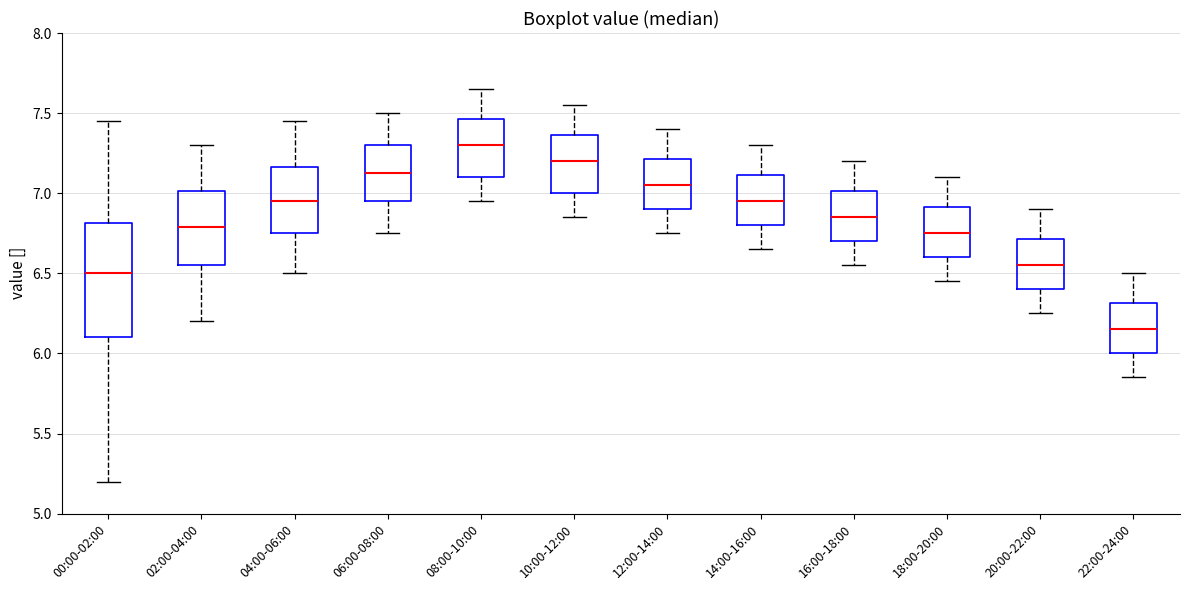

Reading left to right, transcribe this box plot: for each box, give where its median line is, the range the box spans, and where its two whiskers end, as read against the y-axis. The values are not printed on the chart, so give them approximately, as read against the axis.

00:00-02:00: median 6.50, box 6.10 to 6.80, whiskers 5.20 to 7.45
02:00-04:00: median 6.80, box 6.55 to 7.00, whiskers 6.20 to 7.30
04:00-06:00: median 6.95, box 6.75 to 7.15, whiskers 6.50 to 7.45
06:00-08:00: median 7.15, box 6.95 to 7.30, whiskers 6.75 to 7.50
08:00-10:00: median 7.30, box 7.10 to 7.45, whiskers 6.95 to 7.65
10:00-12:00: median 7.20, box 7.00 to 7.35, whiskers 6.85 to 7.55
12:00-14:00: median 7.05, box 6.90 to 7.20, whiskers 6.75 to 7.40
14:00-16:00: median 6.95, box 6.80 to 7.10, whiskers 6.65 to 7.30
16:00-18:00: median 6.85, box 6.70 to 7.00, whiskers 6.55 to 7.20
18:00-20:00: median 6.75, box 6.60 to 6.90, whiskers 6.45 to 7.10
20:00-22:00: median 6.55, box 6.40 to 6.70, whiskers 6.25 to 6.90
22:00-24:00: median 6.15, box 6.00 to 6.30, whiskers 5.85 to 6.50